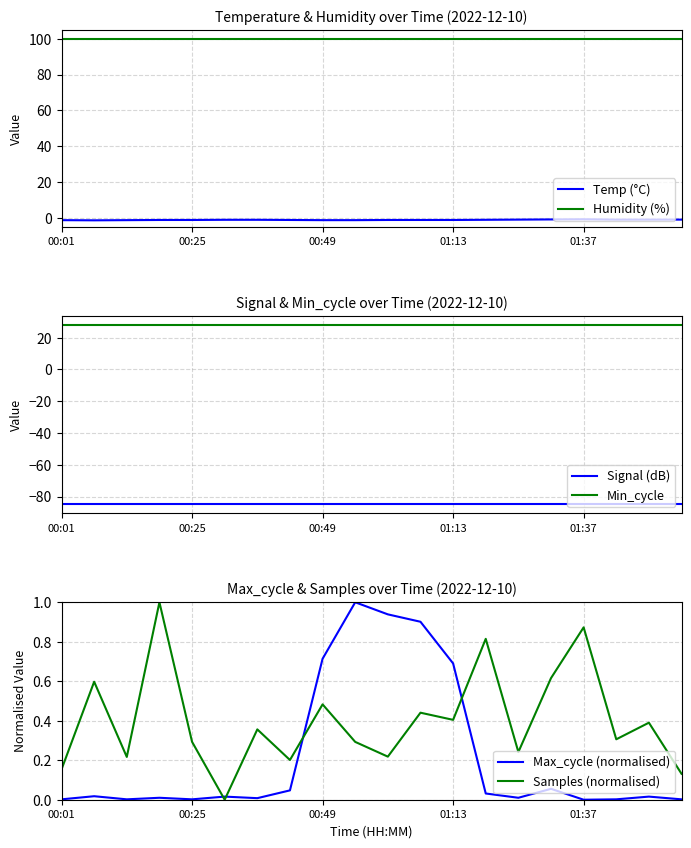

Reading right to left, transcribe all the data shown in this chart.

Temp (°C): -0.8	-0.8	-0.8	-0.6	-0.7	-0.8	-0.9	-1.0	-1.0	-1.0	-1.1	-1.1	-1.0	-0.9	-0.9	-1.0	-1.0	-1.1	-1.2	-1.1
Humidity (%): 99.9	99.9	99.9	99.9	99.9	99.9	99.9	99.9	99.9	99.9	99.9	99.9	99.9	99.9	99.9	99.9	99.9	99.9	99.9	99.9
Signal (dB): -85.0	-85.0	-85.0	-85.0	-85.0	-85.0	-85.0	-85.0	-85.0	-85.0	-85.0	-85.0	-85.0	-85.0	-85.0	-85.0	-85.0	-85.0	-85.0	-85.0
Min_cycle: 28.0	28.0	28.0	28.0	28.0	28.0	28.0	28.0	28.0	28.0	28.0	28.0	28.0	28.0	28.0	28.0	28.0	28.0	28.0	28.0
Max_cycle (normalised): 0.0	0.0	0.0	0.0	0.1	0.0	0.0	0.7	0.9	0.9	1.0	0.7	0.0	0.0	0.0	0.0	0.0	0.0	0.0	0.0
Samples (normalised): 0.1	0.4	0.3	0.9	0.6	0.2	0.8	0.4	0.4	0.2	0.3	0.5	0.2	0.4	0.0	0.3	1.0	0.2	0.6	0.2